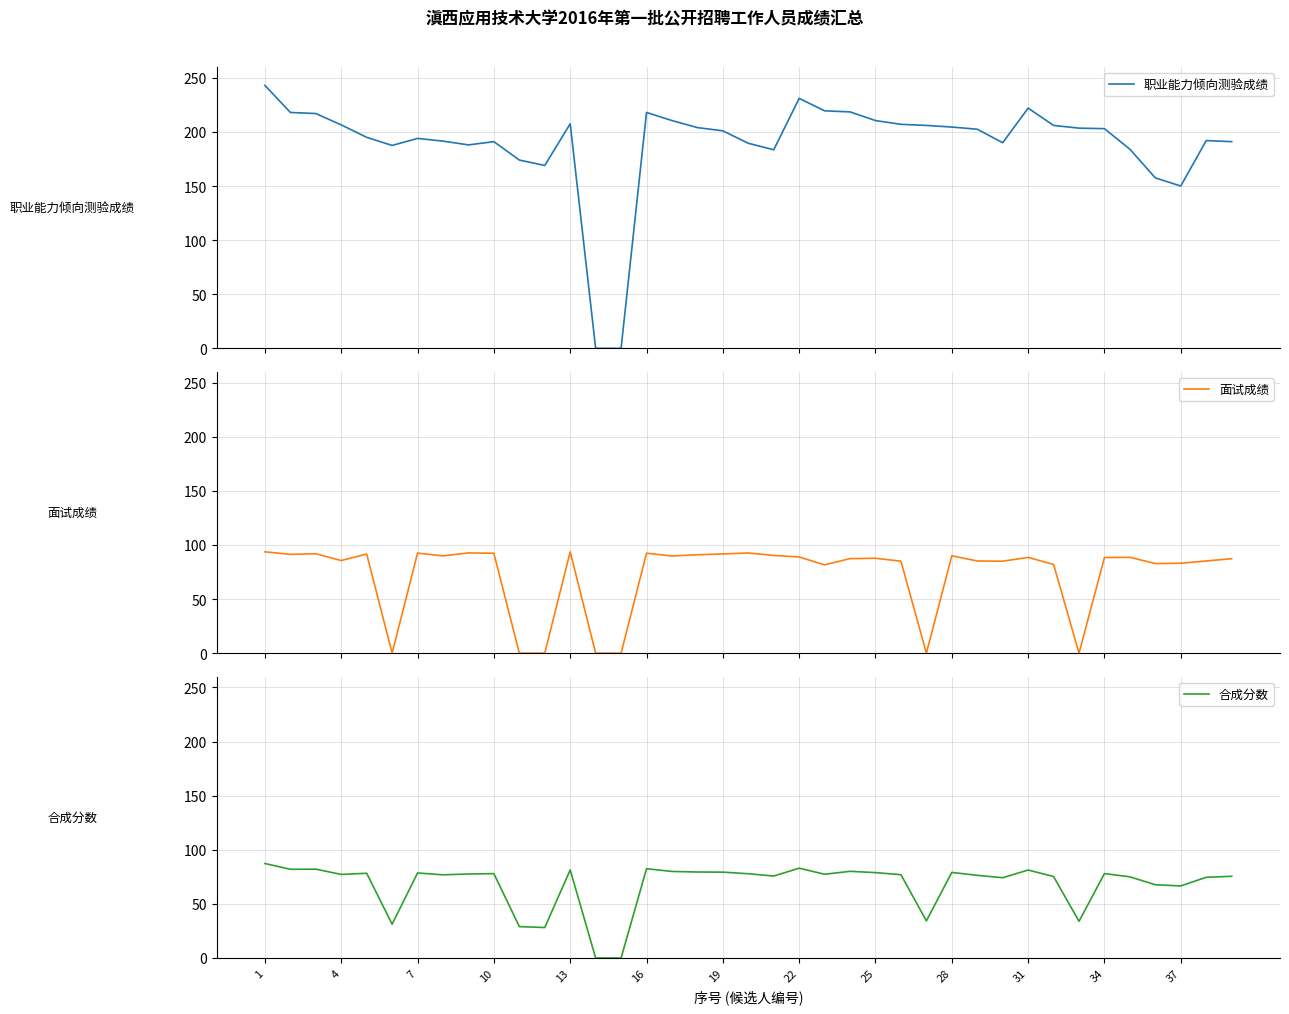

What is the maximum value for 职业能力倾向测验成绩?

243.0